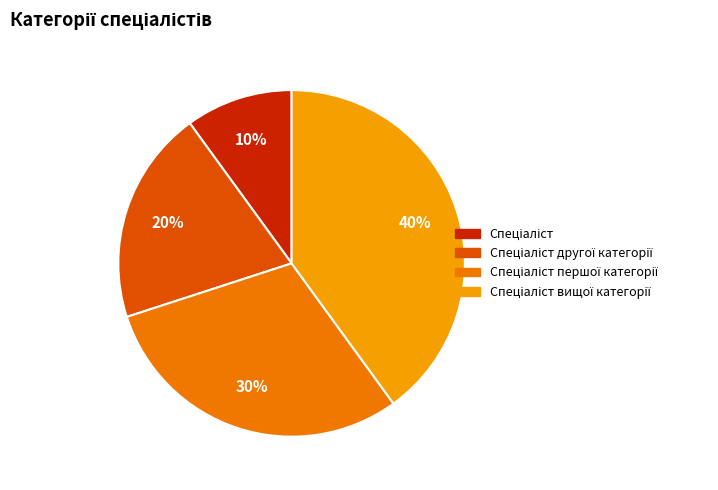

Is there a majority slice in this chart?

No